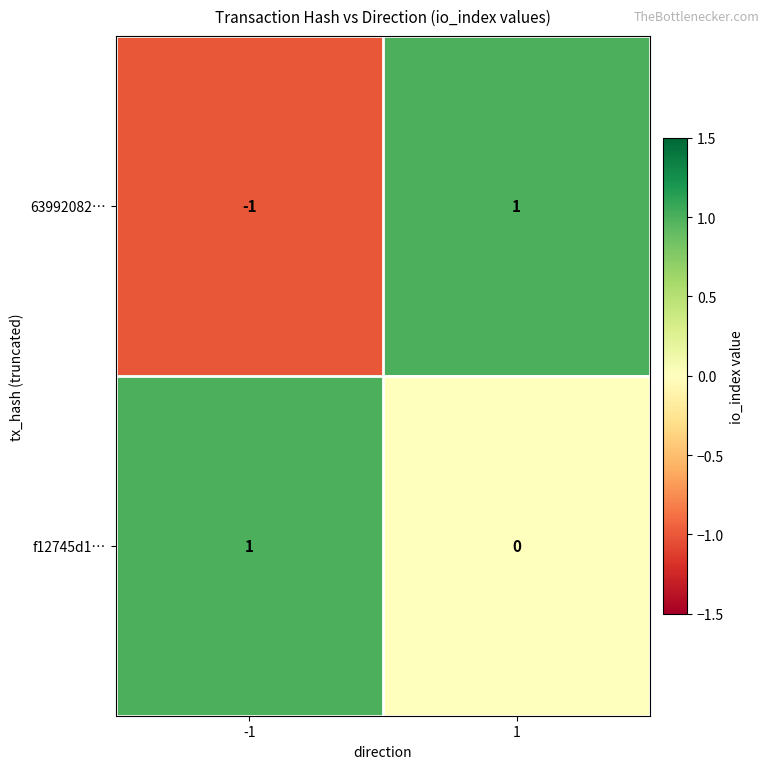

At -1, list the series in order from smallest to largest.

63992082…, f12745d1…